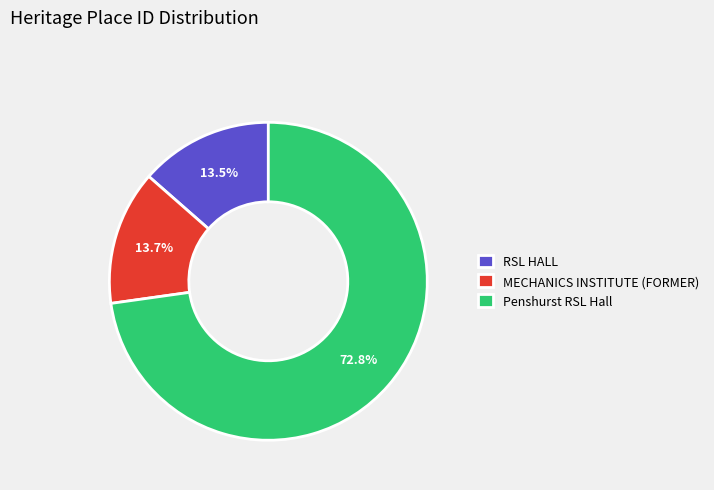

Which slice represents more than half of the pie?

Penshurst RSL Hall